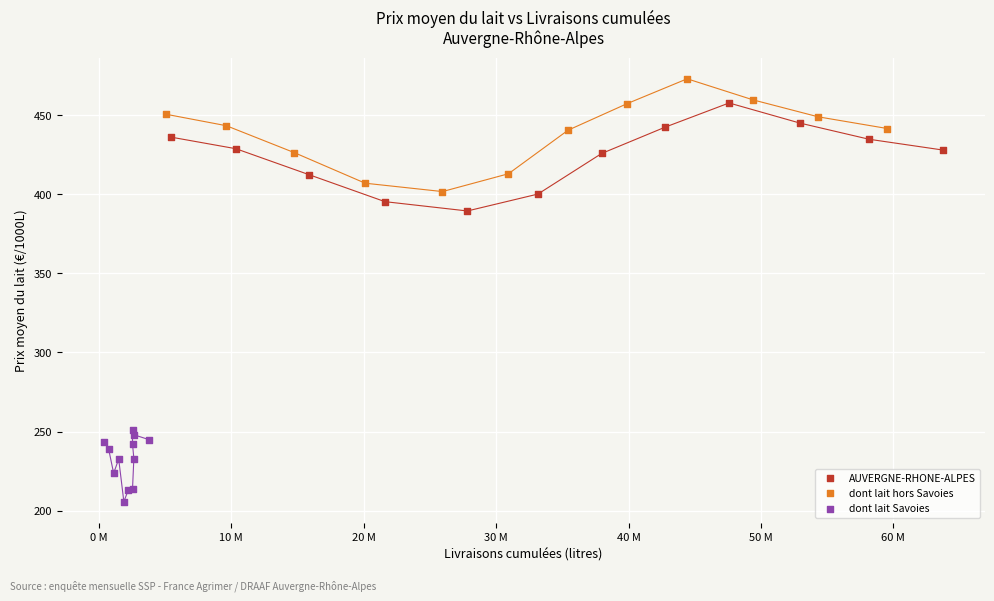

Which series has the widest spread of Y values?

dont lait hors Savoies